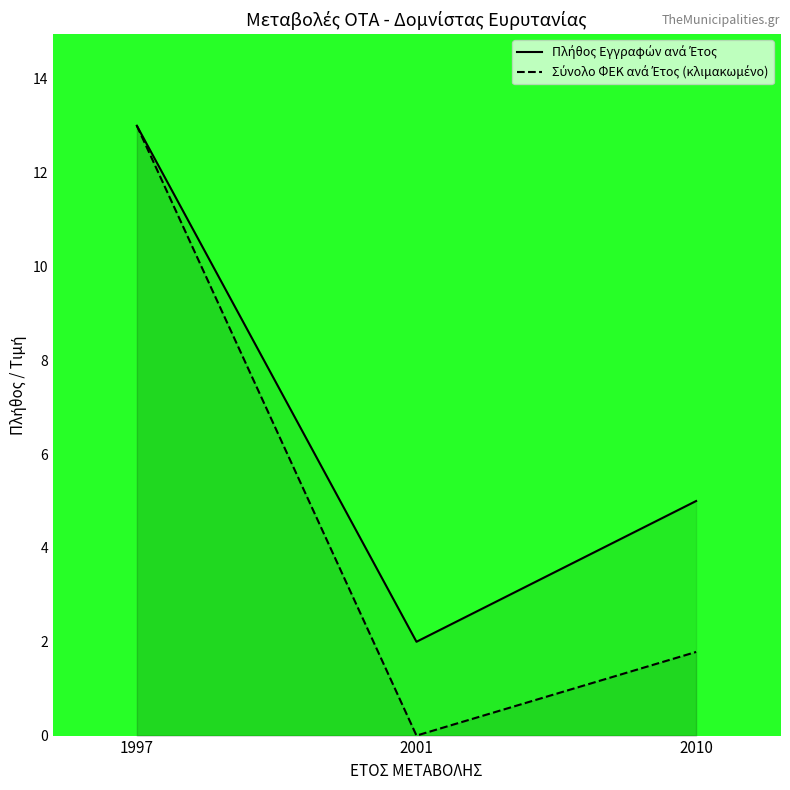

What is the average value of the Σύνολο ΦΕΚ ανά Έτος (κλιμακωμένο) series?

4.9